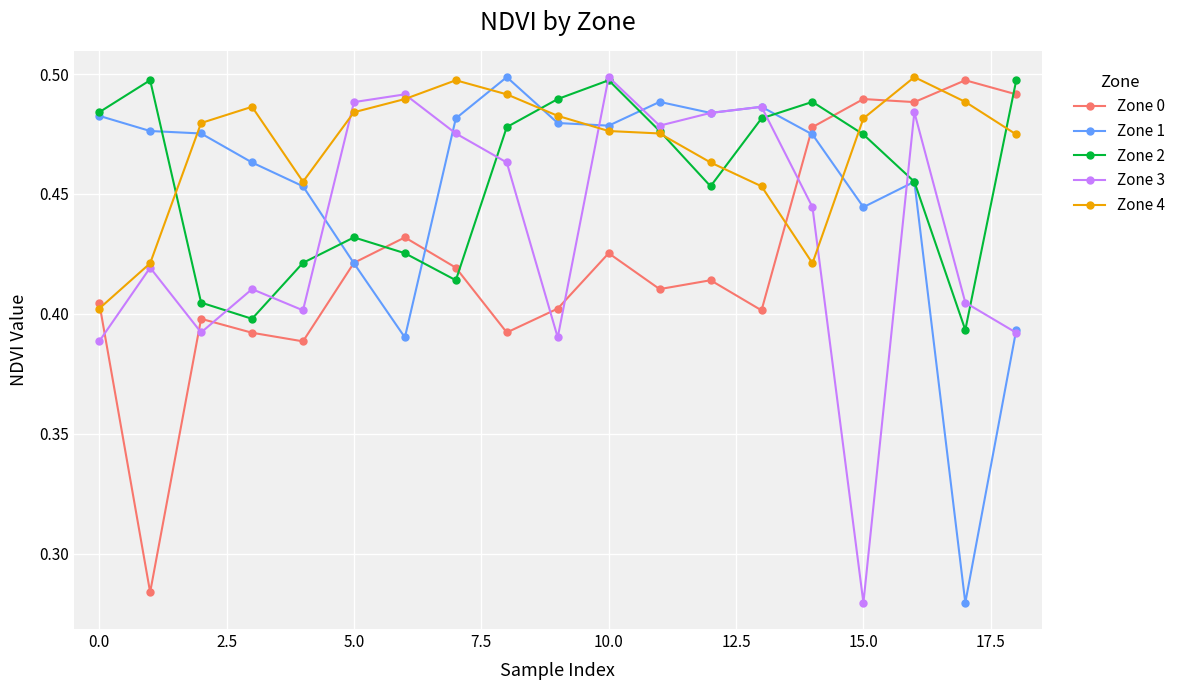

Which series has the largest total across all categories?

Zone 4